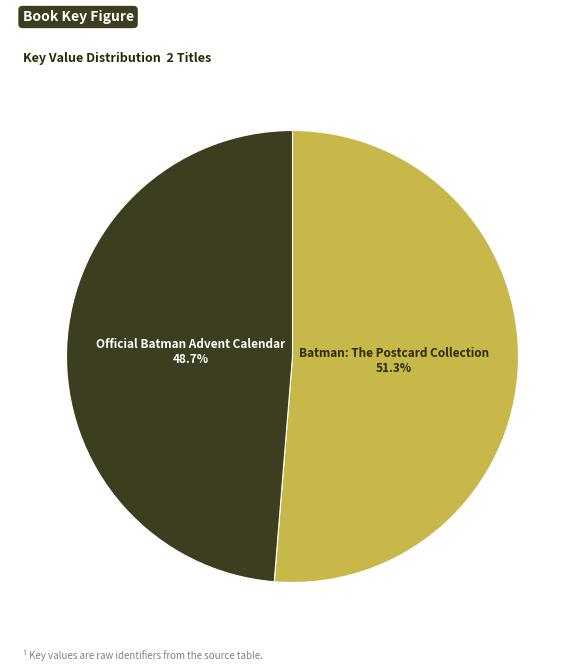

To the nearest percent, what is the combined percentage of Official Batman Advent Calendar and Batman: The Postcard Collection?

100%